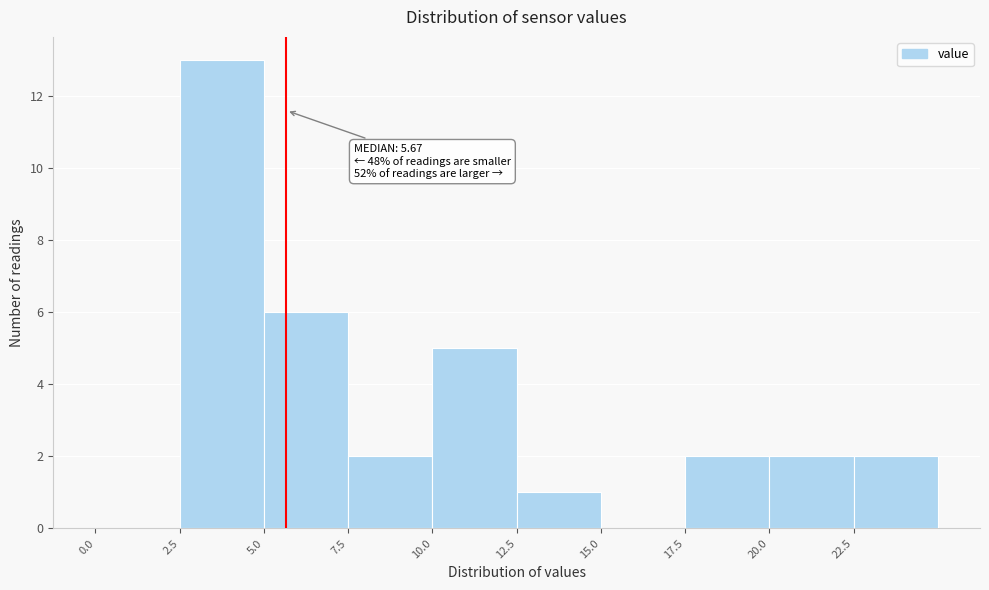

Over which range of the x-axis is the bar tallest?

2.5 to 5.0